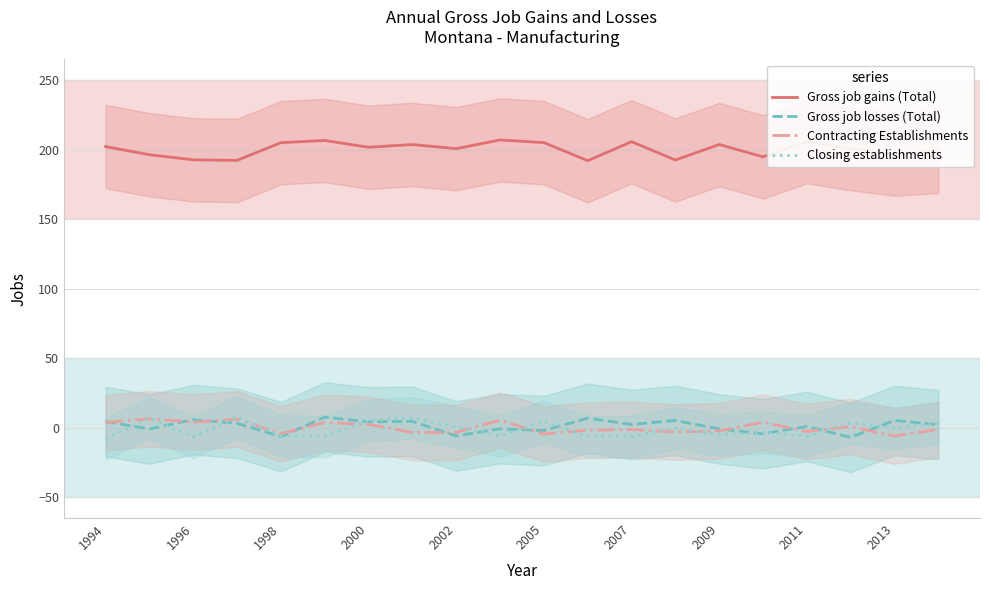

What is the lowest value of the Closing establishments series?

-7.9